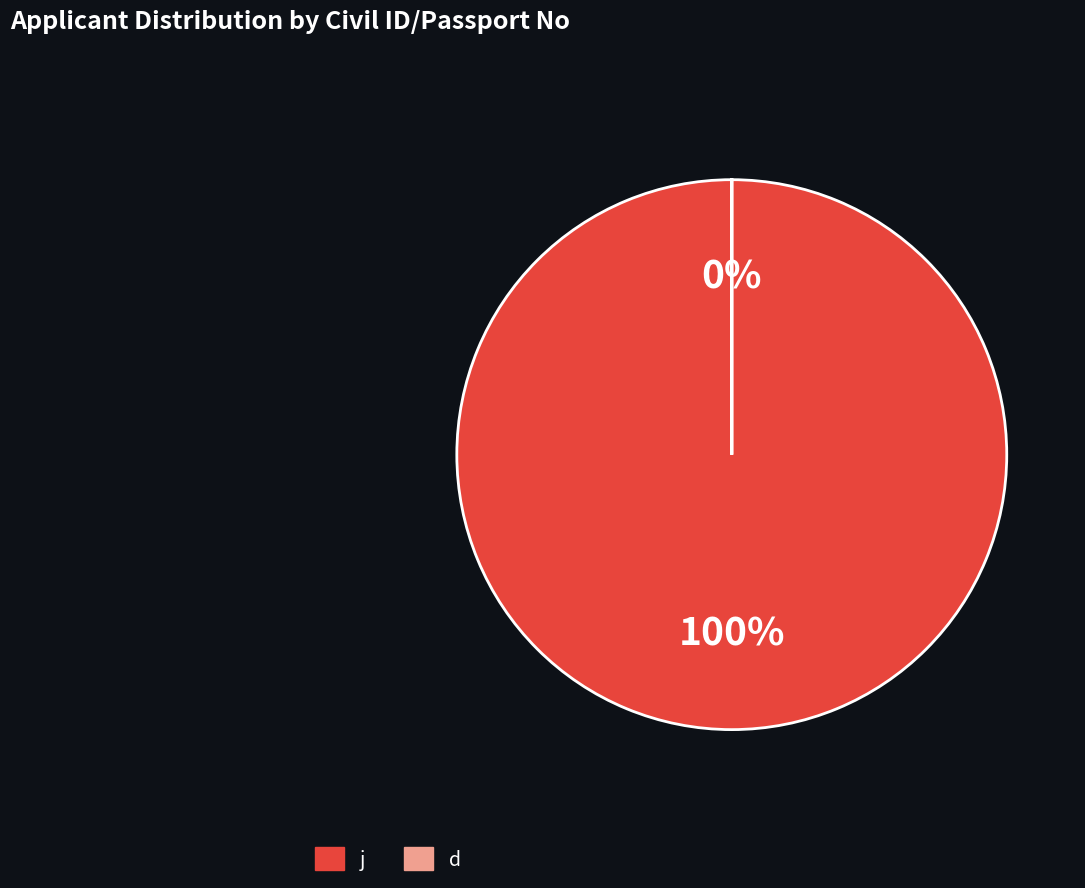

What portion of the pie excludes d?

100.0%